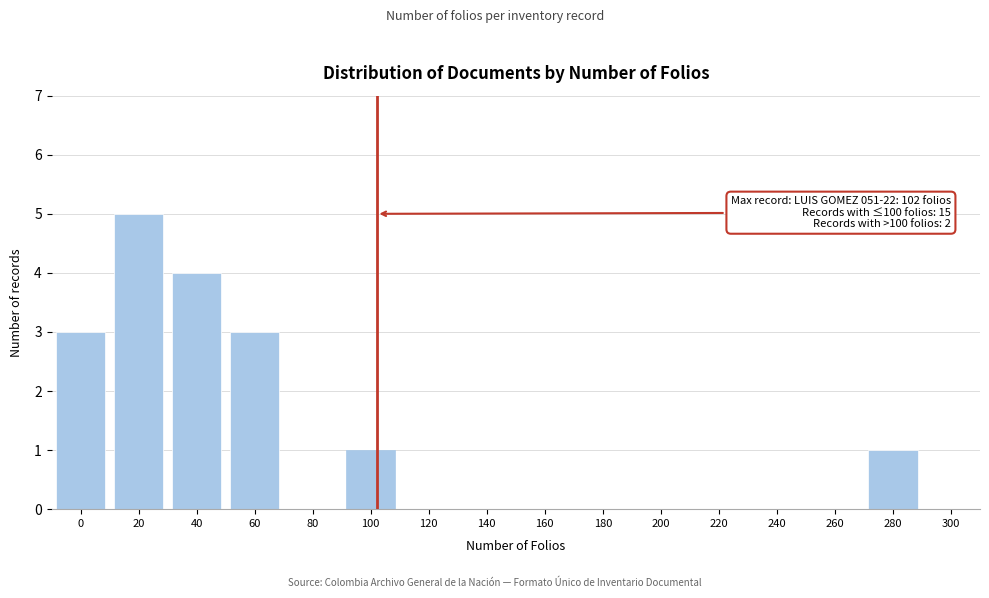

Reading right to left, list all the values displayed in this chart.

300=0	280=1	260=0	240=0	220=0	200=0	180=0	160=0	140=0	120=0	100=1	80=0	60=3	40=4	20=5	0=3